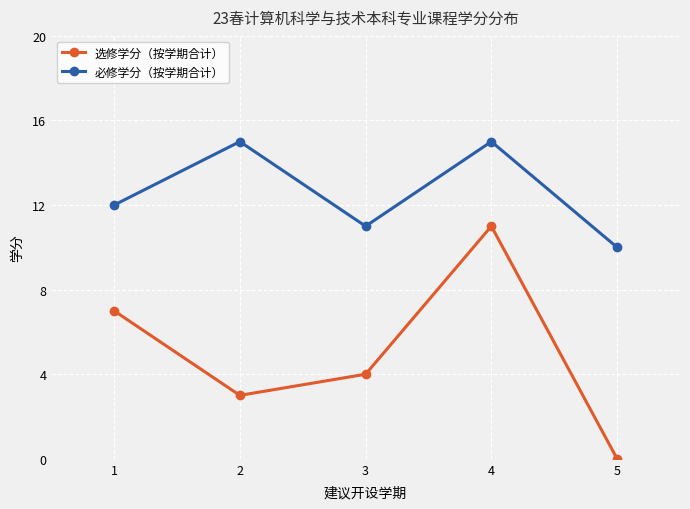

How many lines are shown in the chart?

2